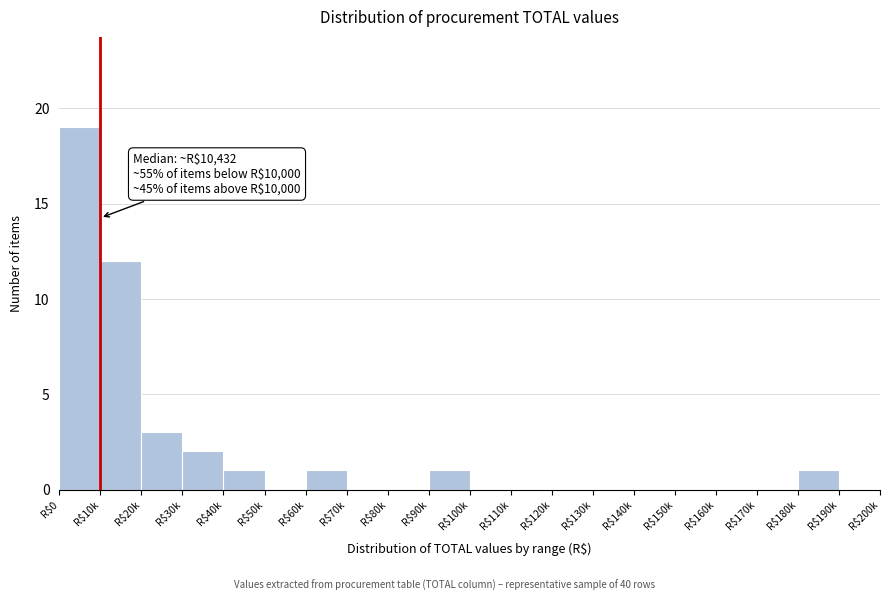

What is the maximum value shown in the chart?

19